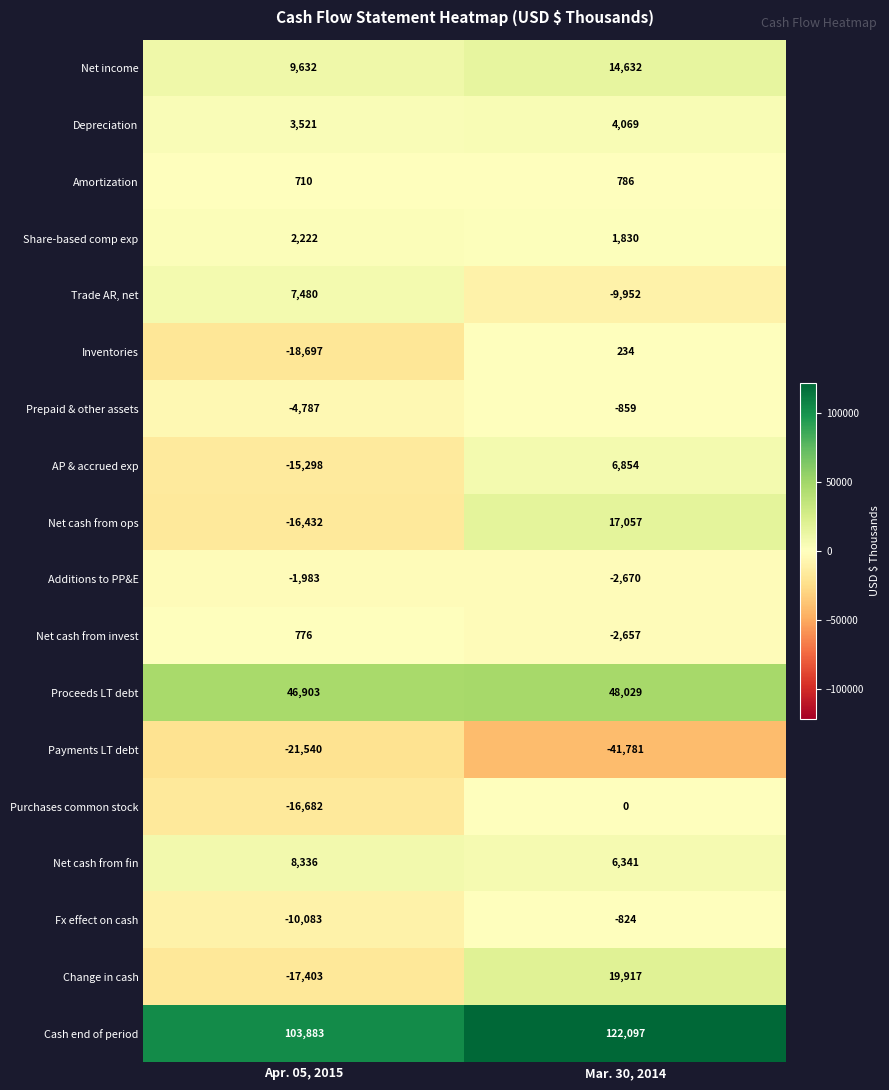

Which series changed the most between Apr. 05, 2015 and Mar. 30, 2014?

Change in cash